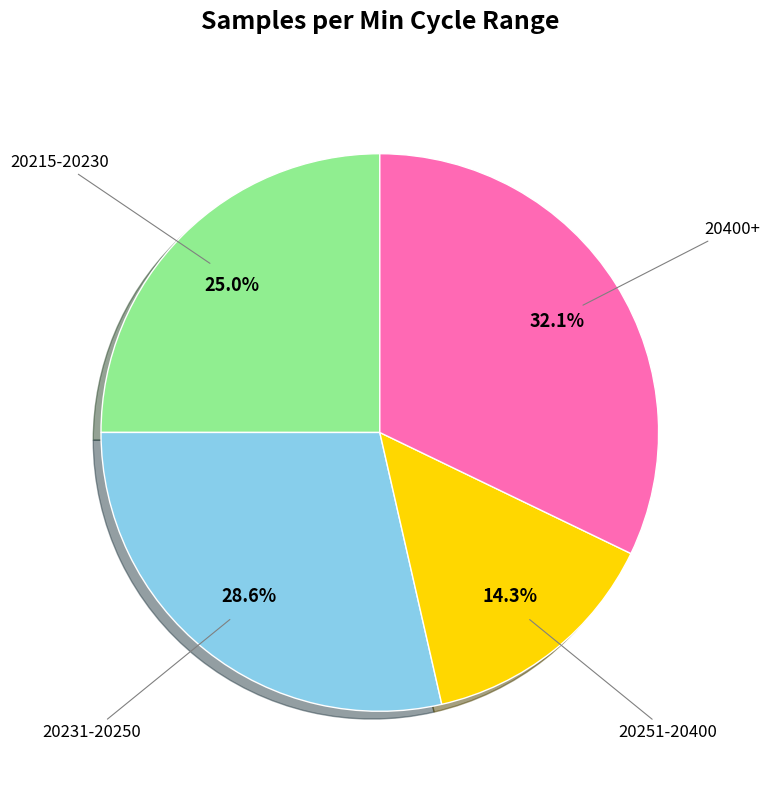

Is there a majority slice in this chart?

No